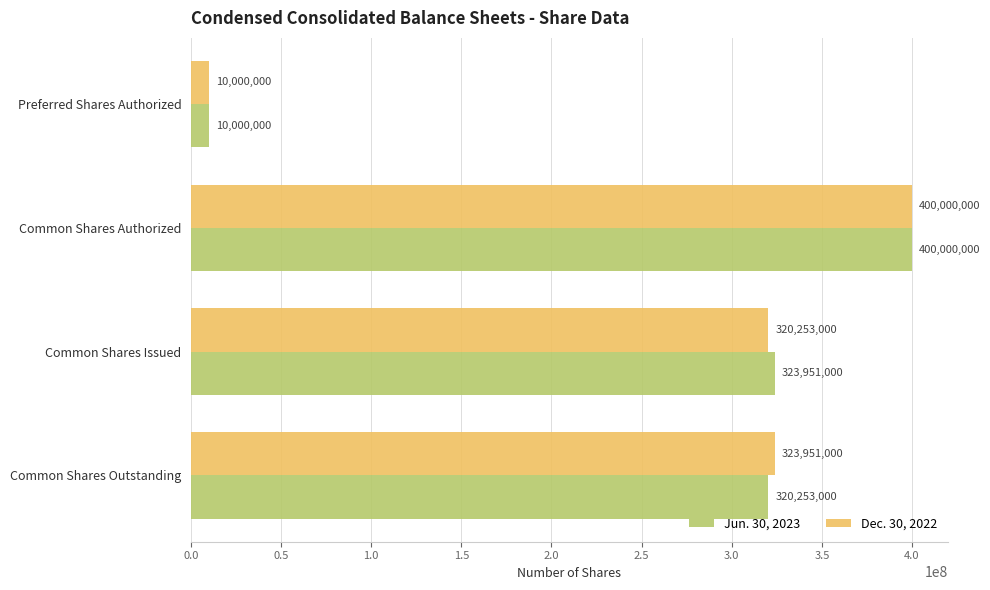

List the labels in order of Jun. 30, 2023 value, largest first.

Common Shares Authorized, Common Shares Issued, Common Shares Outstanding, Preferred Shares Authorized